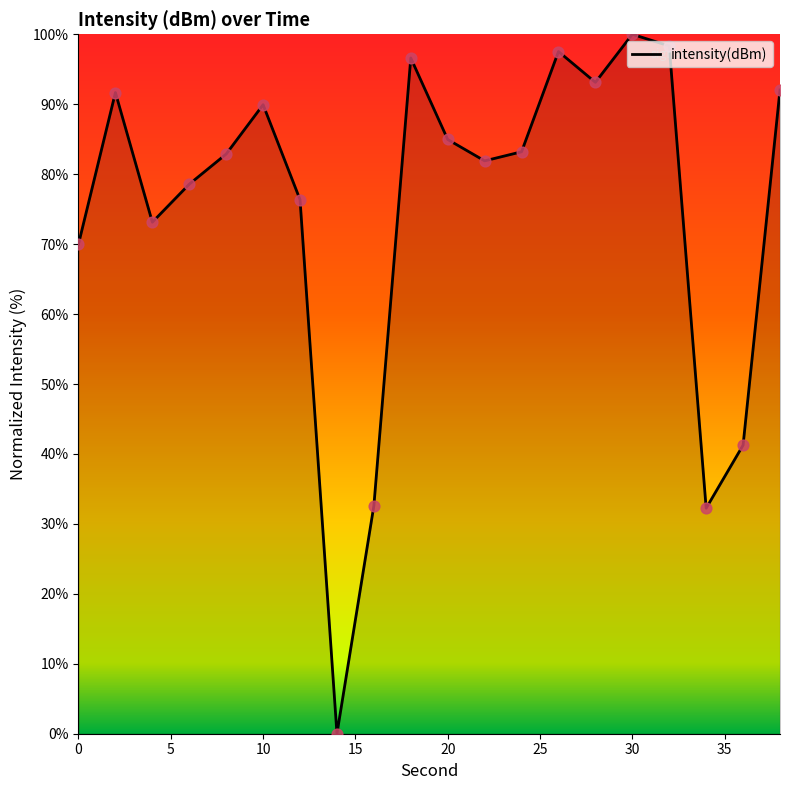

What is the maximum value shown in the chart?

100.0